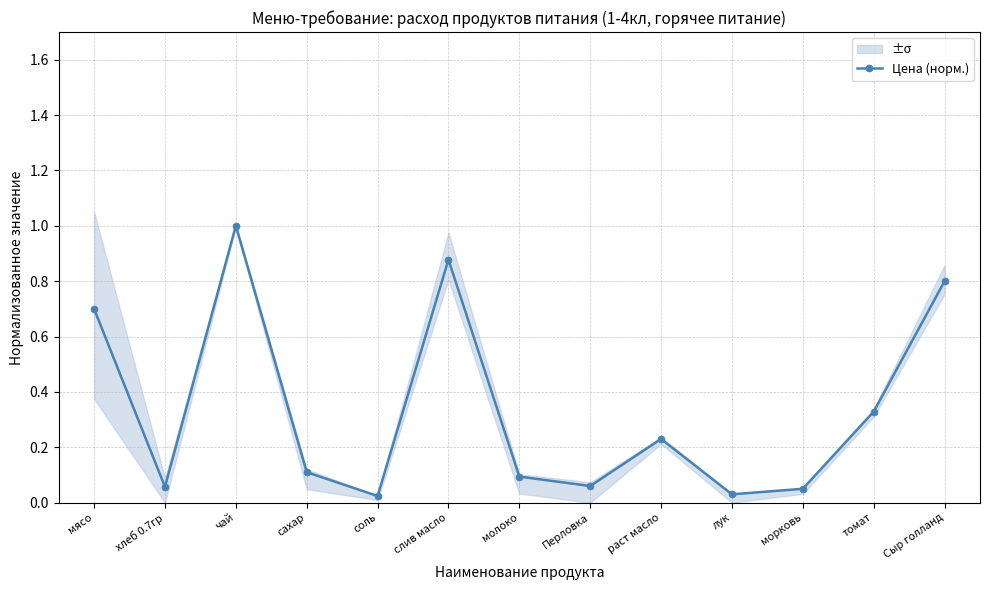

At which category does the data reach its first local peak?

чай